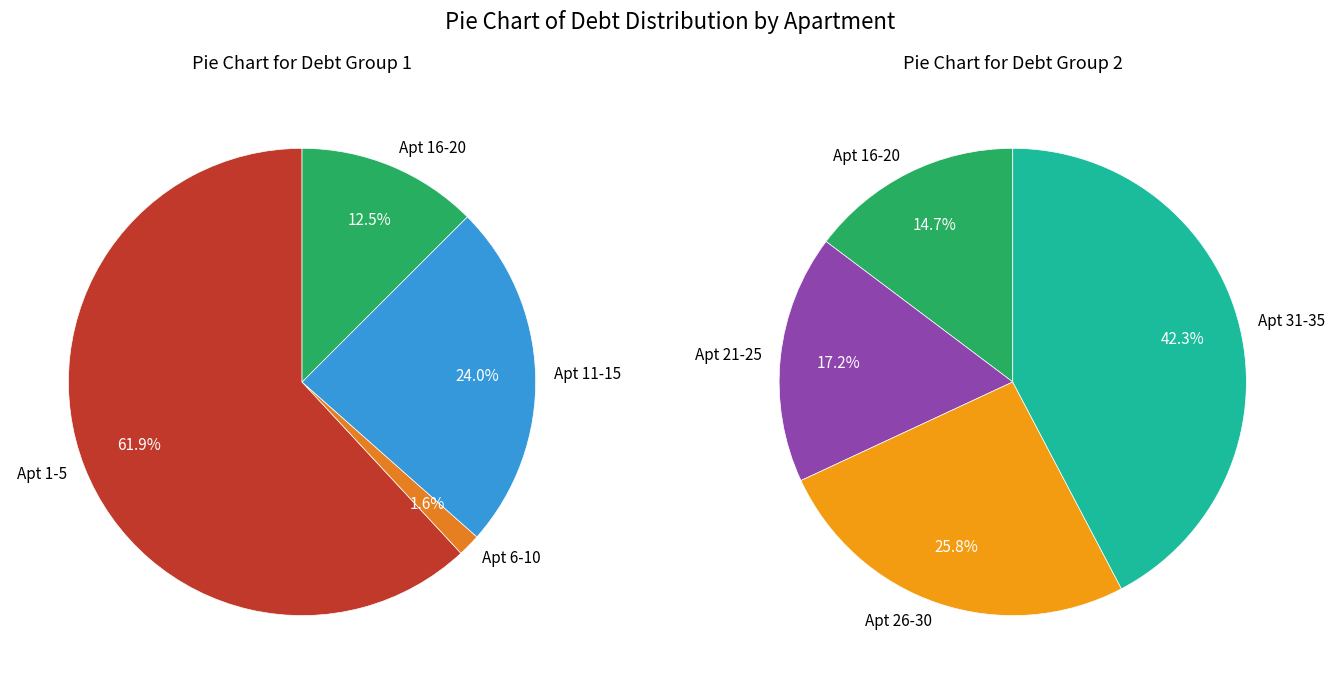

Does 33 account for over 50% of the chart?

No